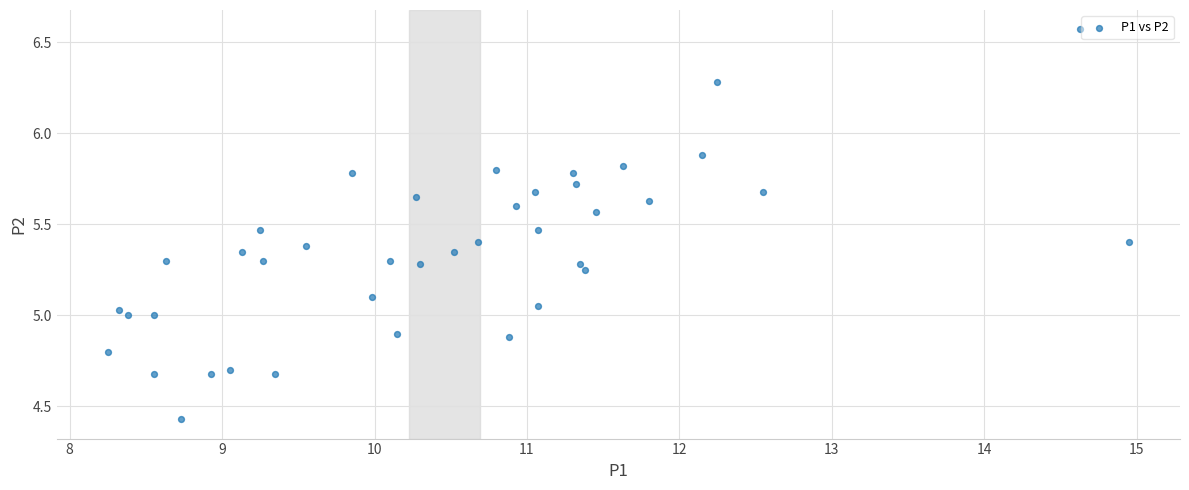

What is the range of Y values (max minus min)?

2.1